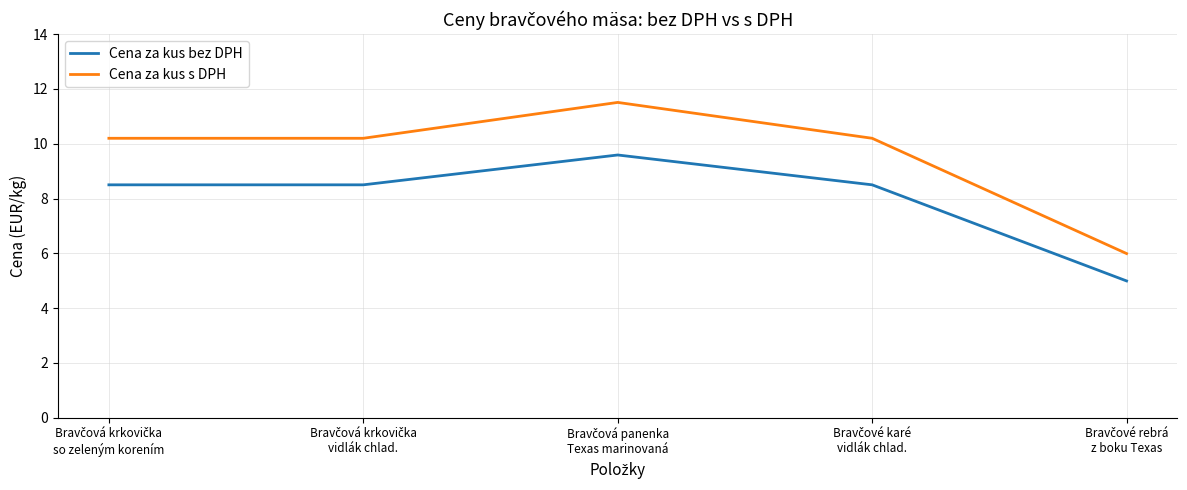

What is the average value of the Cena za kus bez DPH series?

8.0